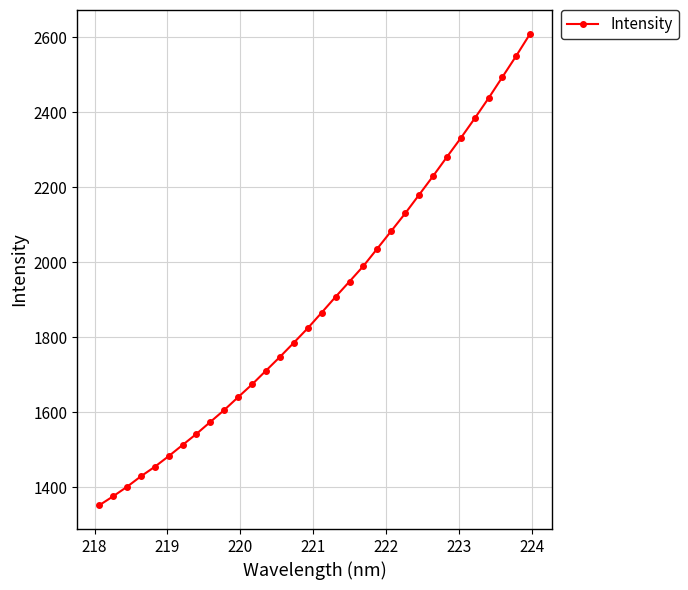

What is the average value?

1892.9